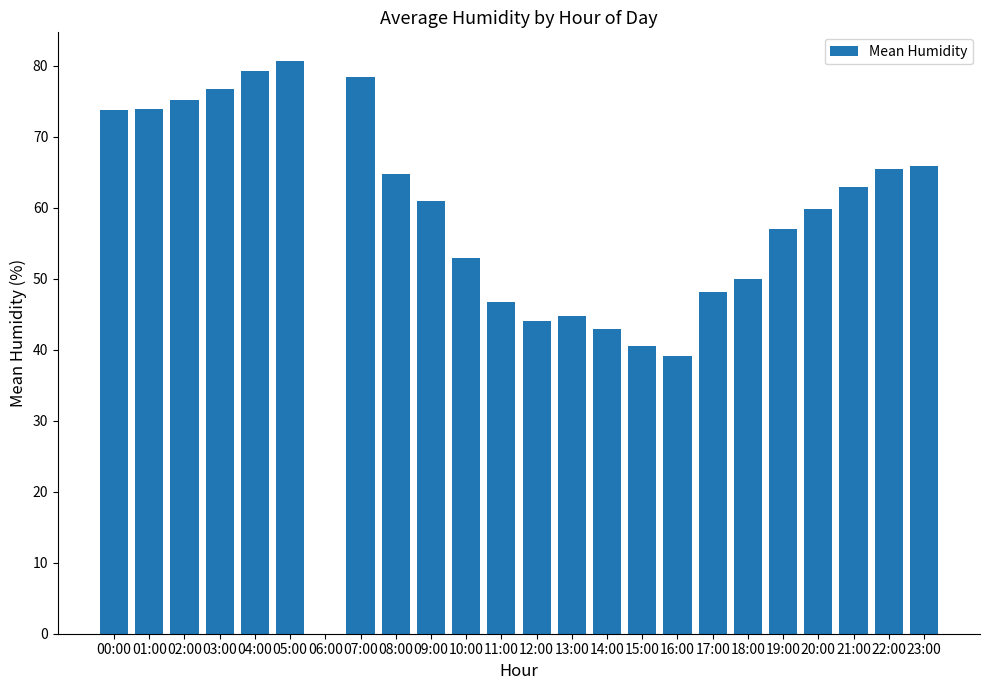

Is it true that the value at 07:00 is 78.4?

True